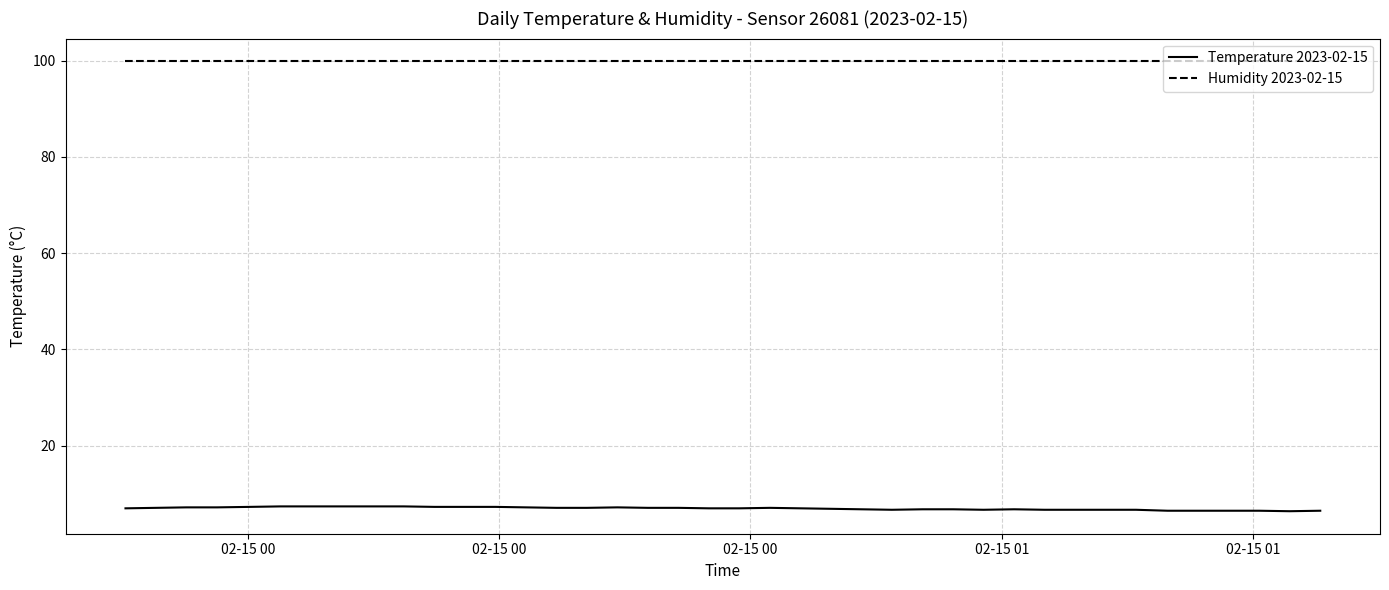

How many lines are shown in the chart?

2